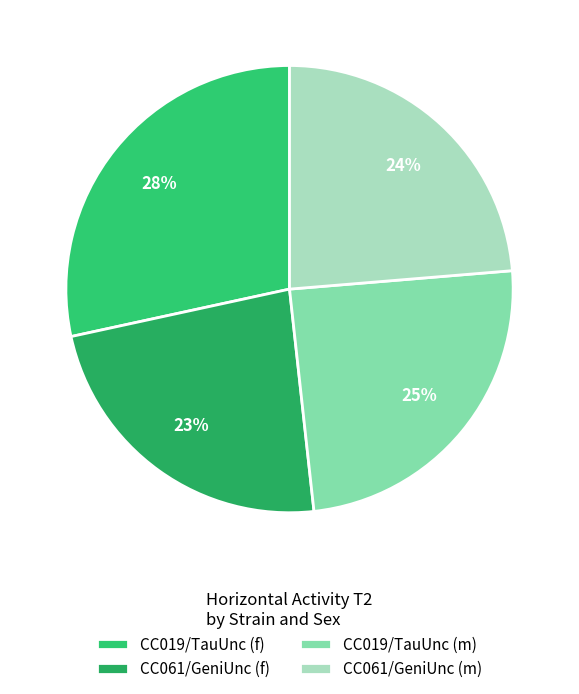

True or false: CC019/TauUnc (f) accounts for 28% of the total.

True